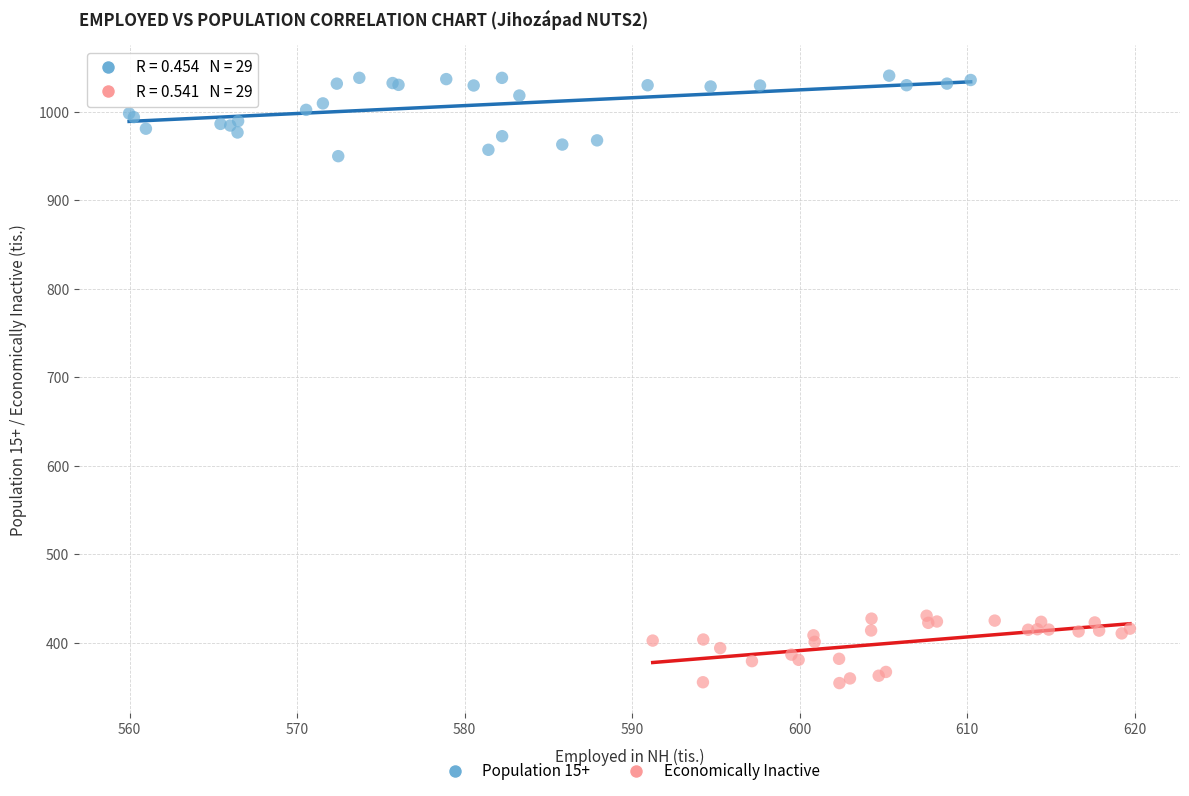

Which series has the largest Y range (max minus min)?

Population 15+